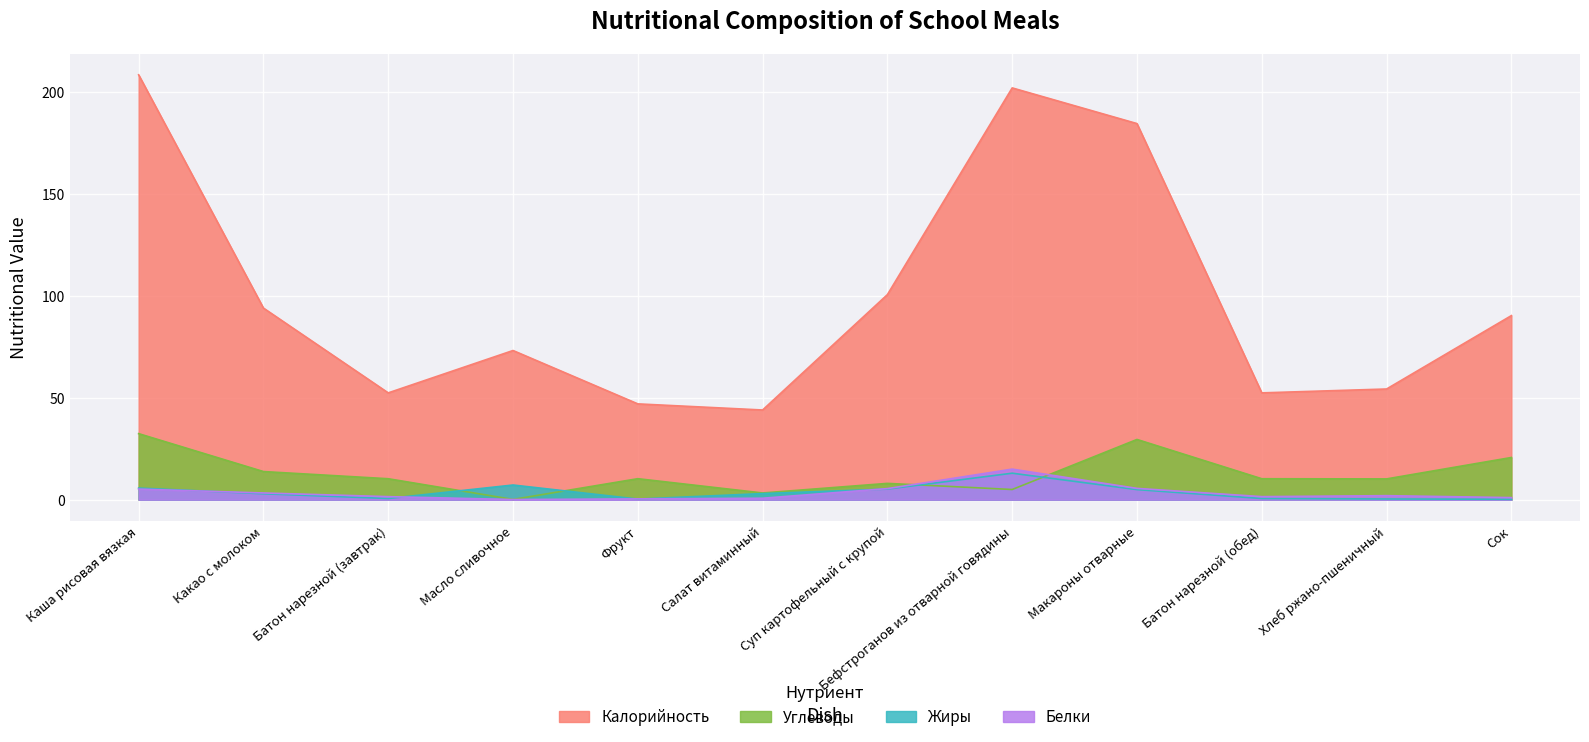

Which series has the largest total across all categories?

Калорийность